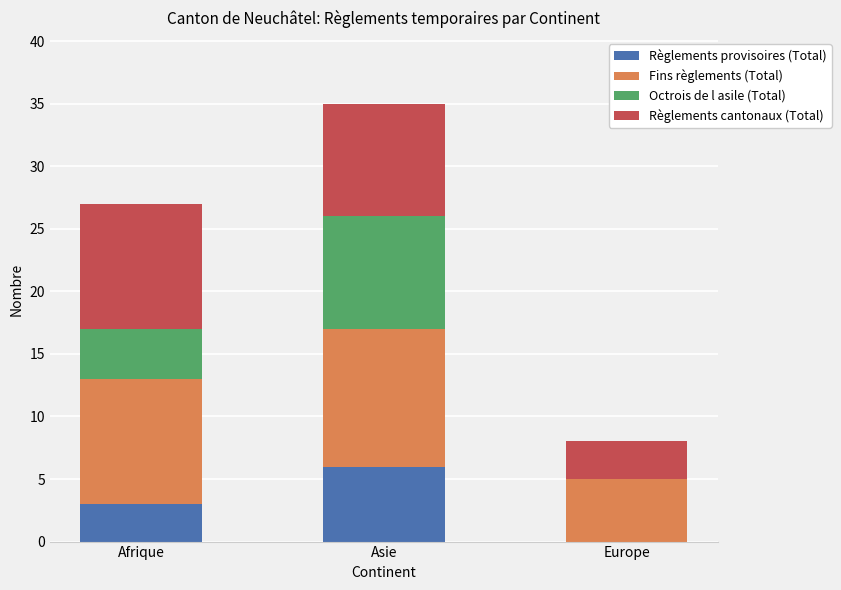

What is the total value across all series at Afrique?

27